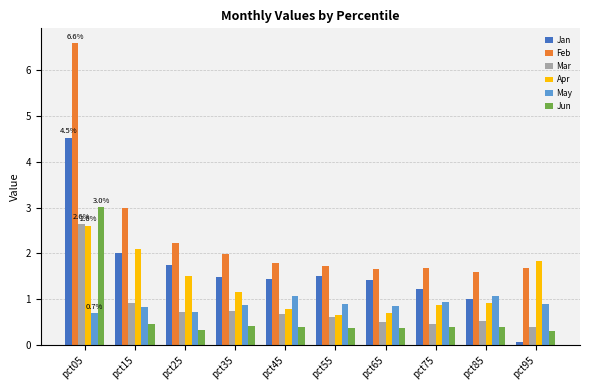

What is the value of the Jun bar at the 1st from the left?

3.0